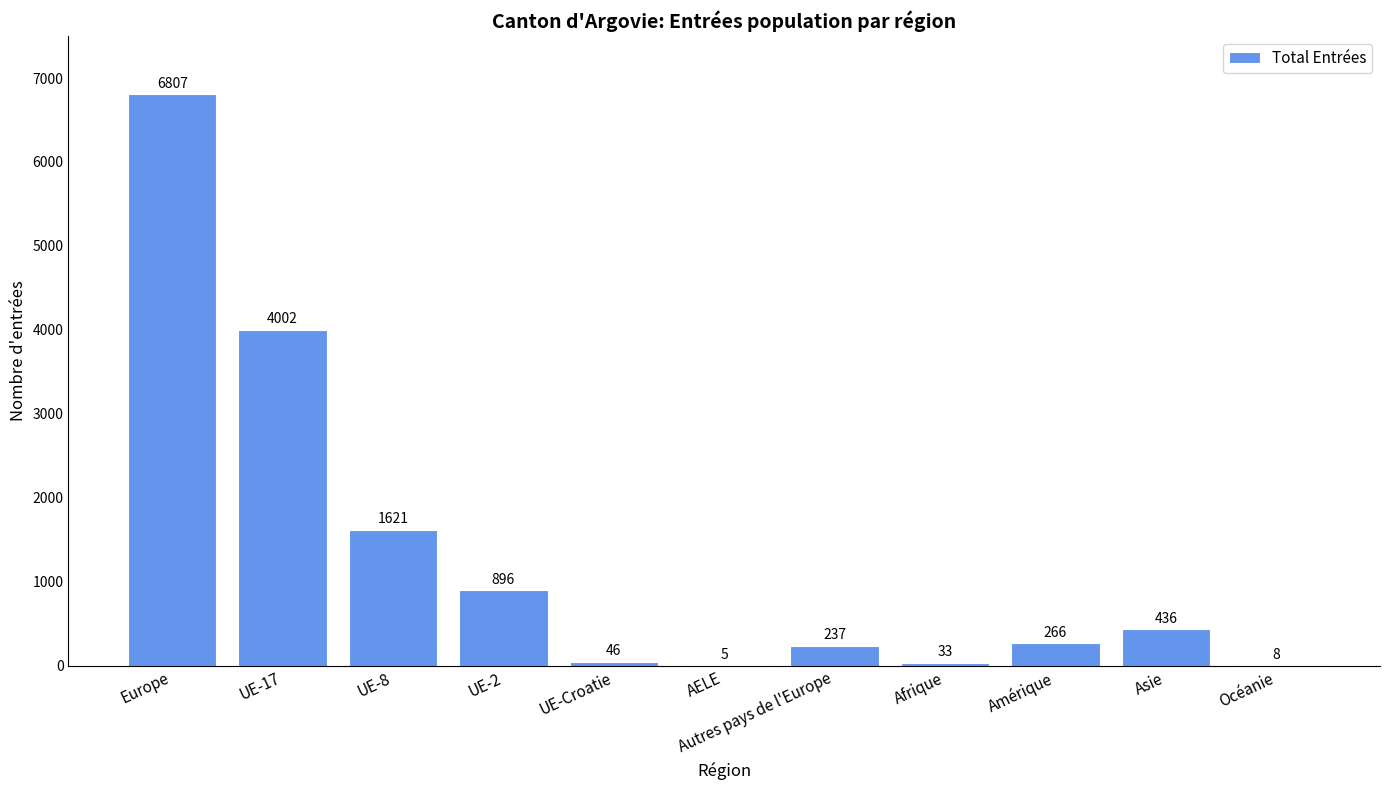

What is the greatest value displayed?

6807